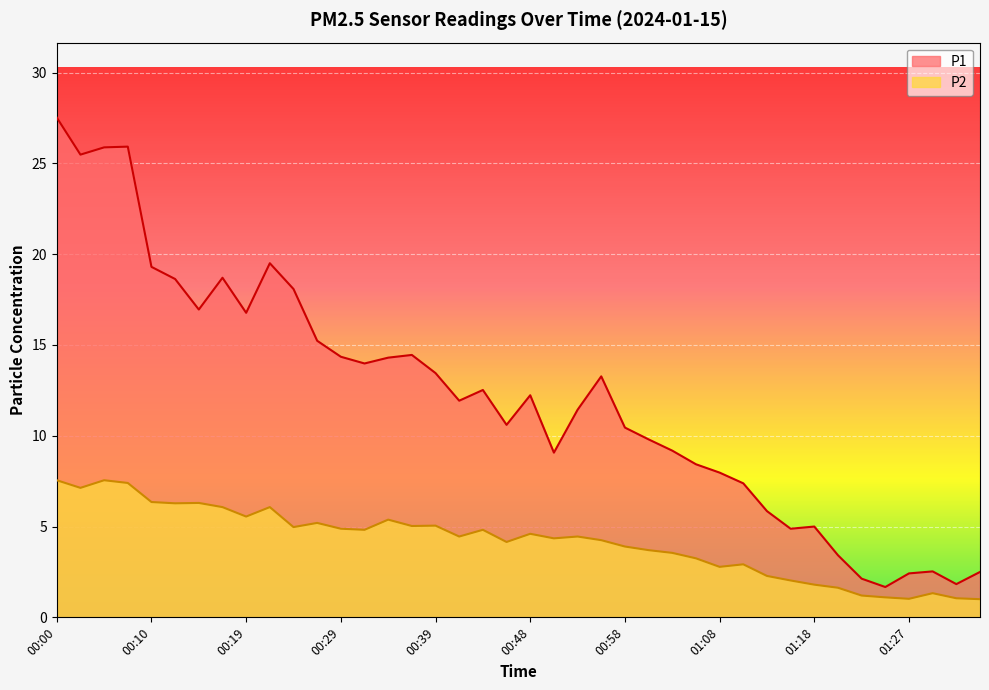

What are all the series names shown in the legend?

P1, P2